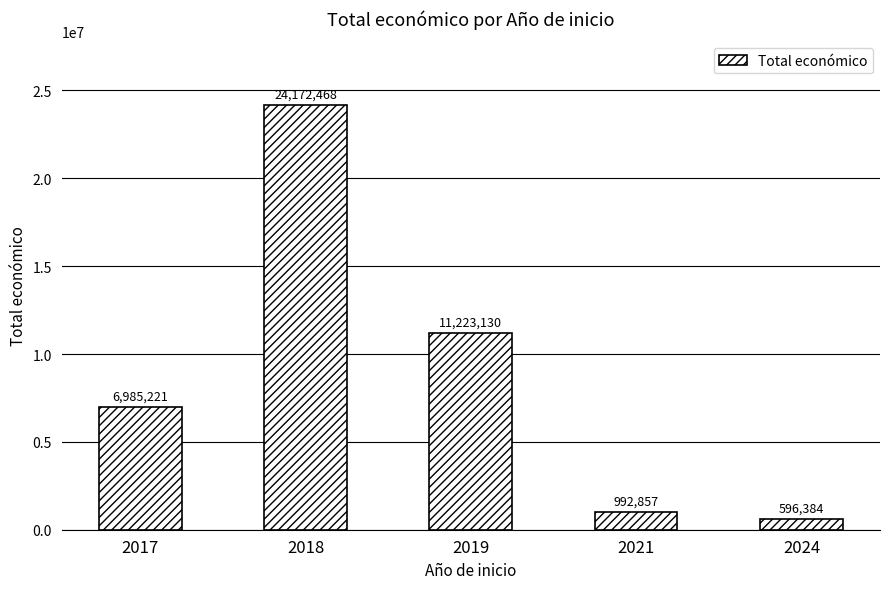

Which label corresponds to the largest value in the chart?

2018